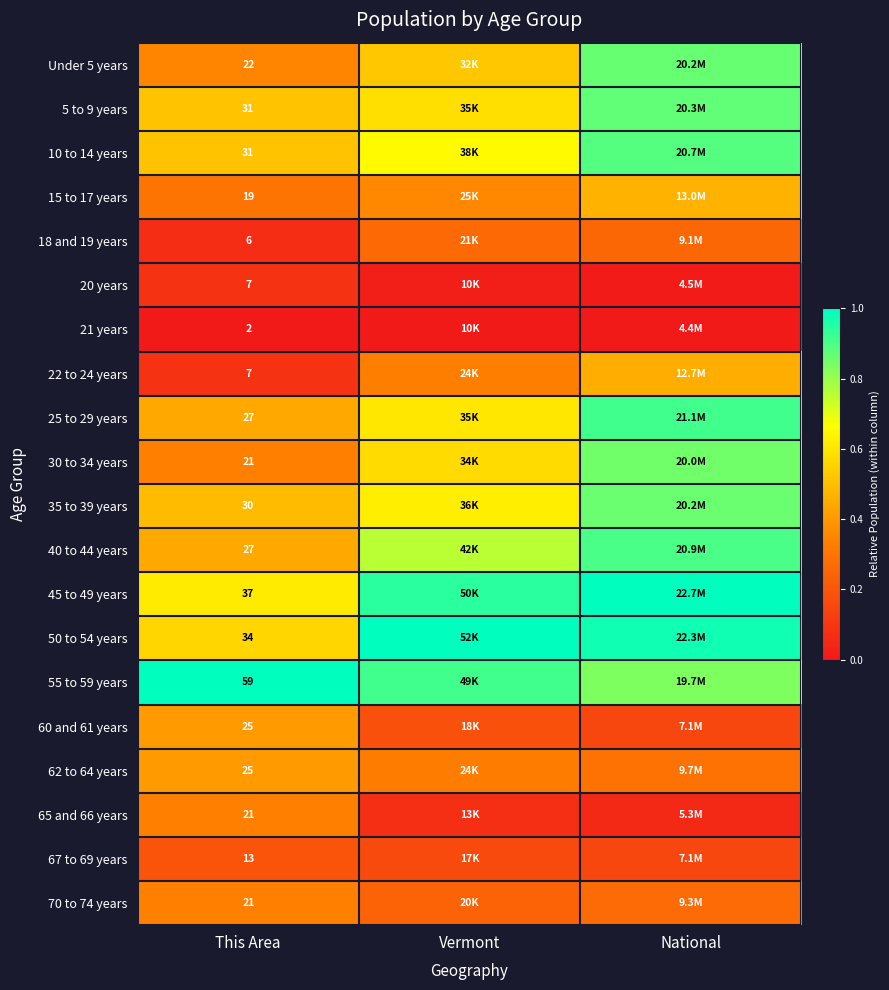

Where is 35 to 39 years nearest to the value 0?

This Area